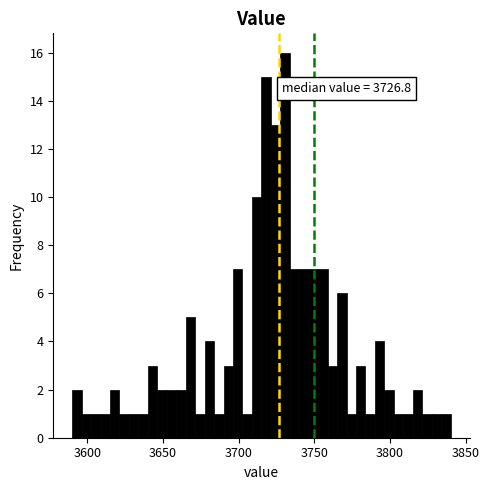

Read against the x-axis, roughly where is the centre of the tallest bar?

3730